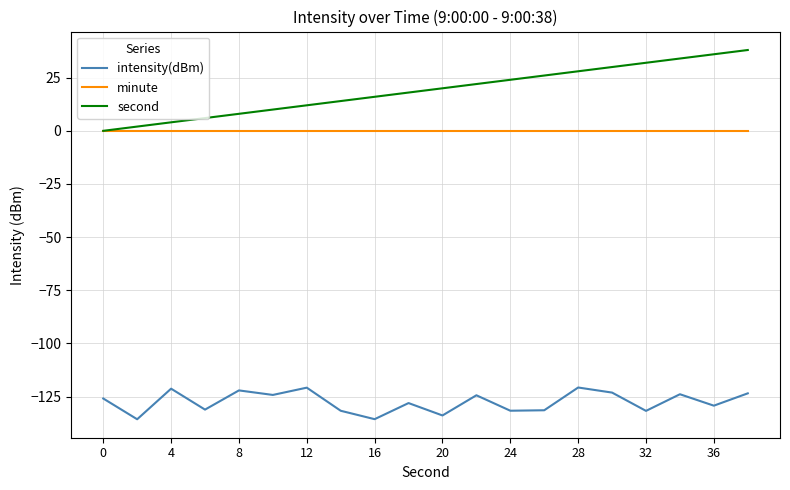

Which series has the largest range (max minus min)?

second